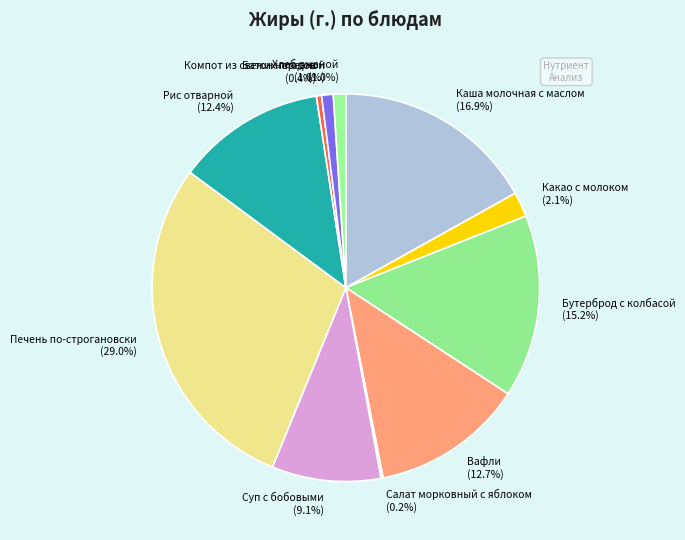

The Рис отварной slice represents 12% of the pie. True or false?

True